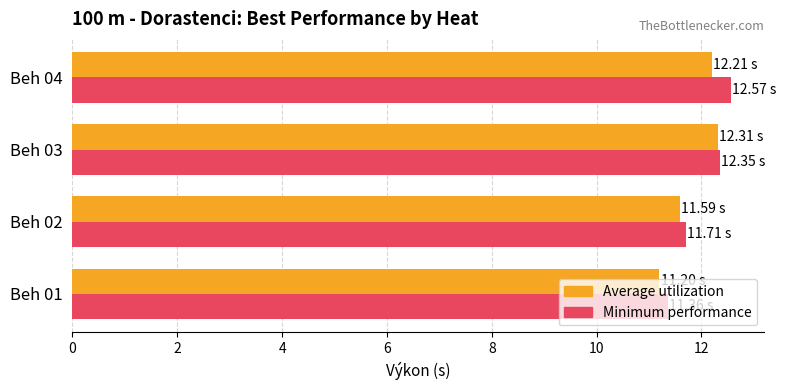

What is the difference between the highest and lowest values at Beh 04?

0.4